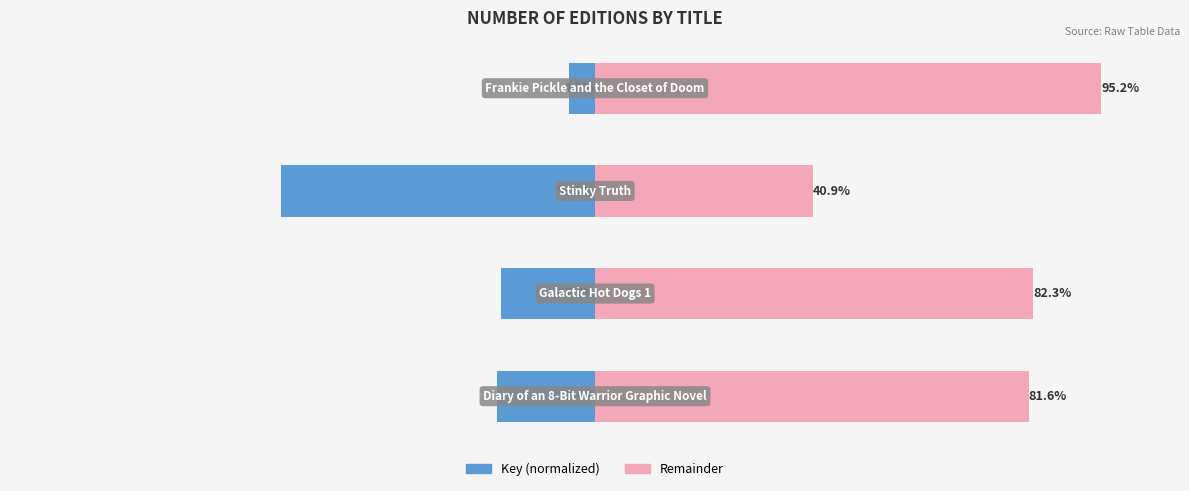

How many data points does each series have?

4